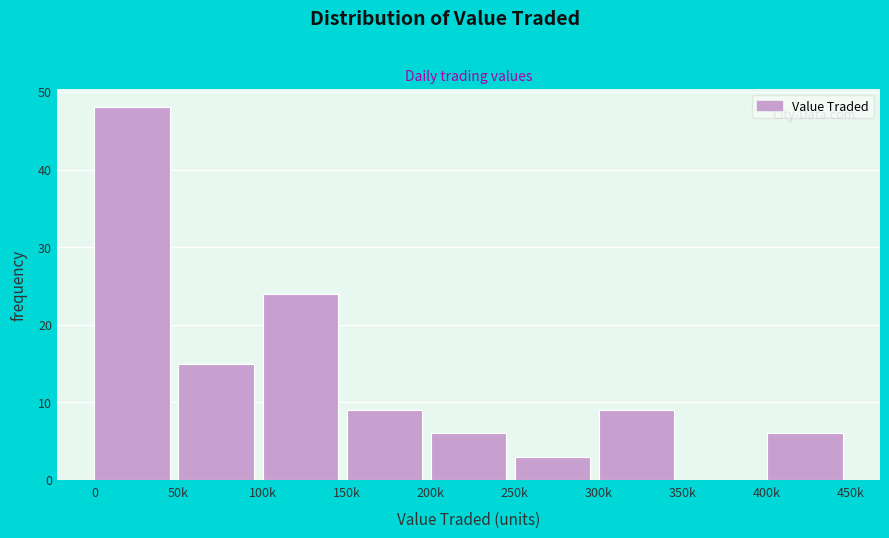

Reading left to right, list all the values displayed in this chart.

0=48	50k=15	100k=24	150k=9	200k=6	250k=3	300k=9	350k=0	400k=6